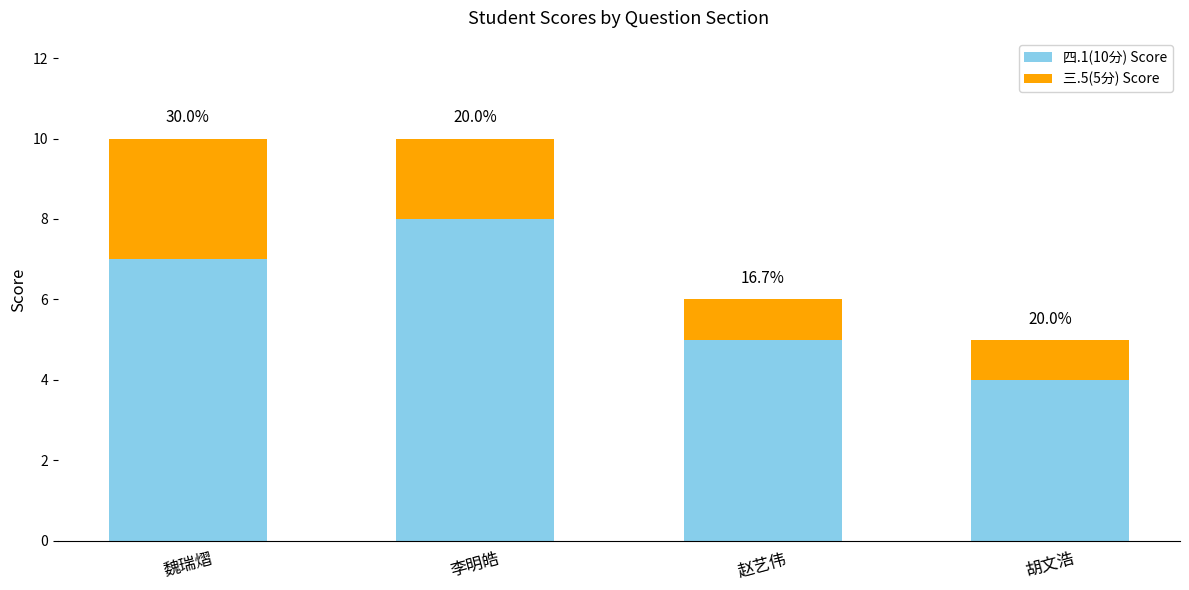

Is it true that 四.1(10分) Score equals 4 at 魏瑞熠?

False